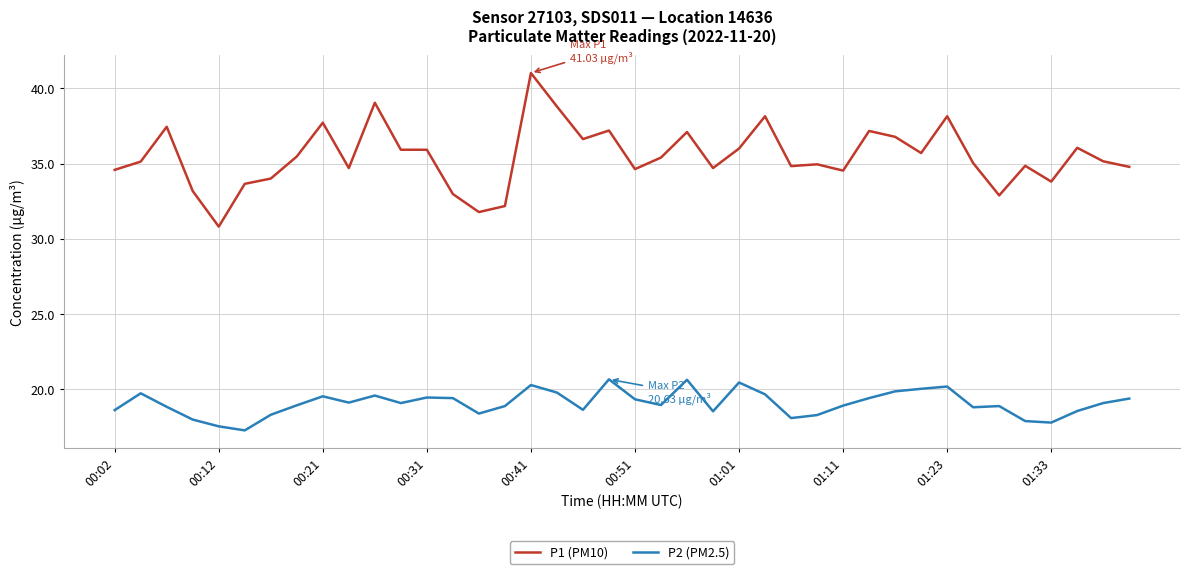

Does the chart display data point markers on the line(s)?

No